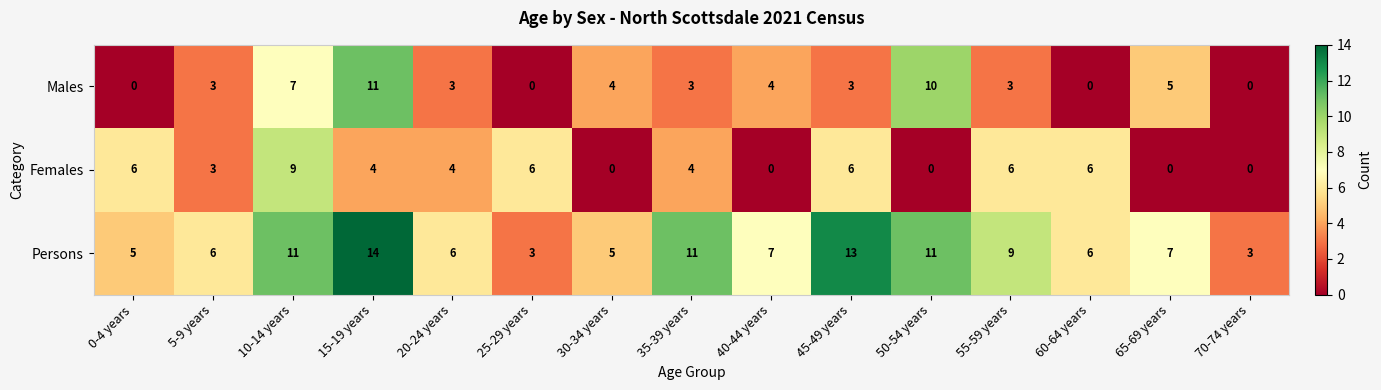

At which category is the sum across all series the highest?

15-19 years